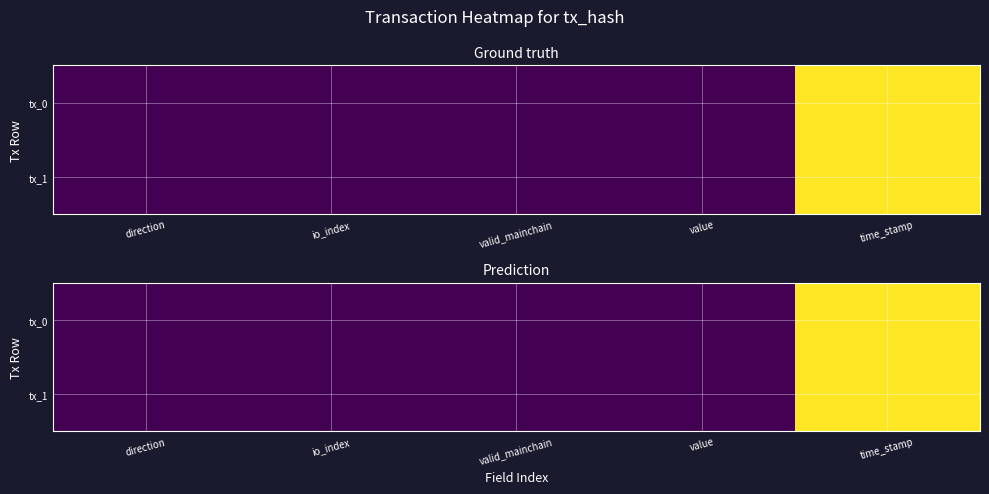

List the labels in order of tx_0 value, smallest first.

direction, io_index, valid_mainchain, value, time_stamp